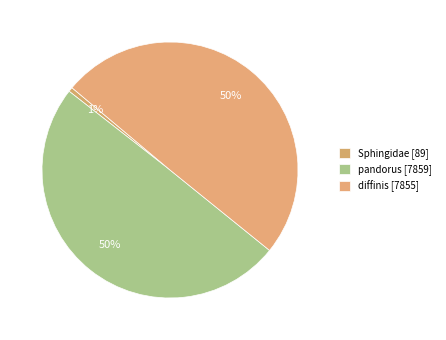

How many segments does this pie chart have?

3